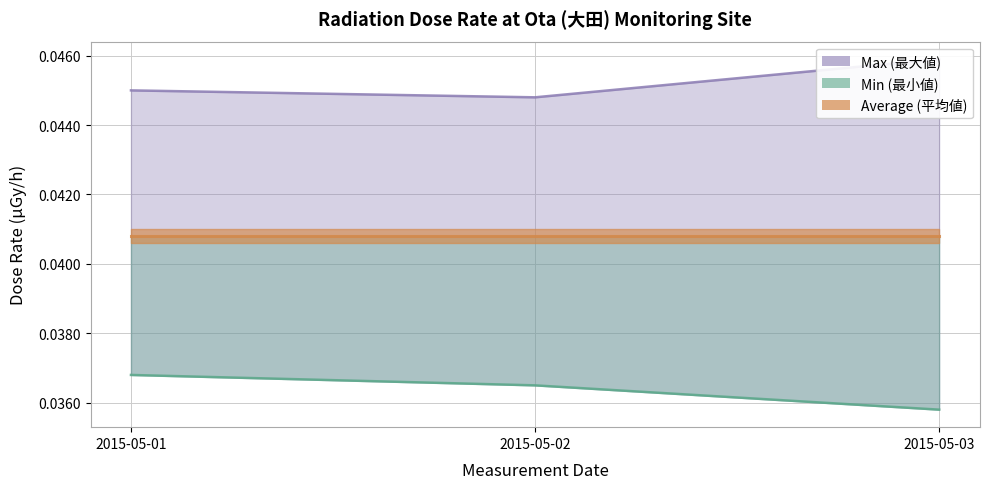

Does the chart have visible grid lines?

Yes